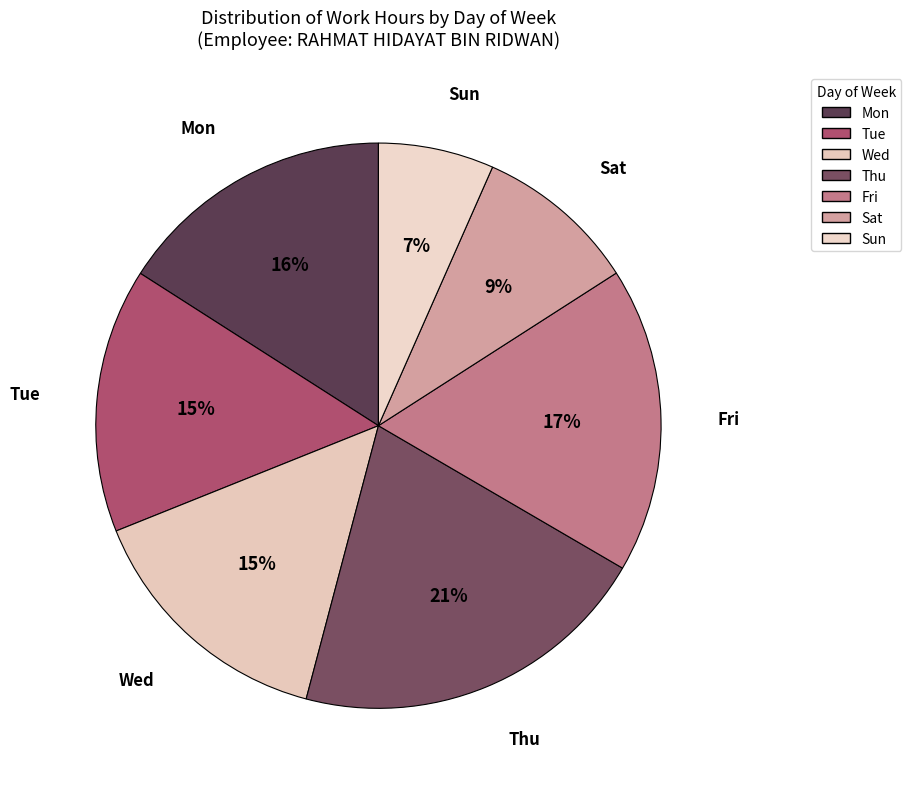

How many slices are in this pie chart?

7